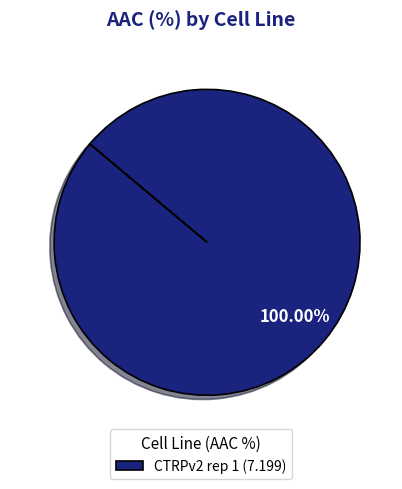

What is the majority slice?

CTRPv2 rep 1 (7.199)